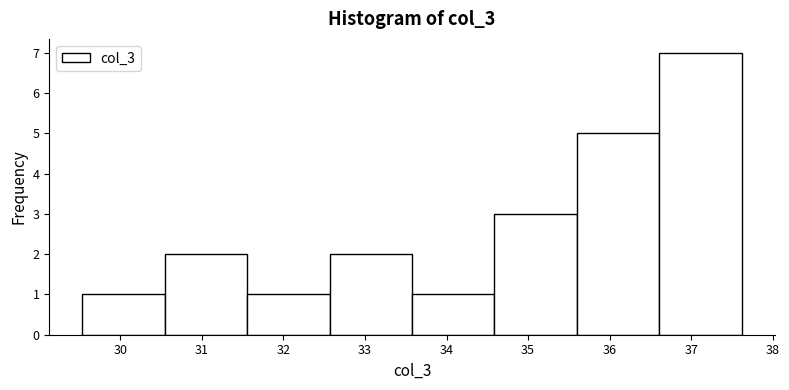

Reading left to right, transcribe this chart: for each bar, give the range it covers on the x-axis and its height. Neither the bar edges nor the heights are printed on the chart, so give them approximately, as read against the axes.

29.5 to 30.5: 1
30.5 to 31.6: 2
31.6 to 32.6: 1
32.6 to 33.6: 2
33.6 to 34.6: 1
34.6 to 35.6: 3
35.6 to 36.6: 5
36.6 to 37.6: 7